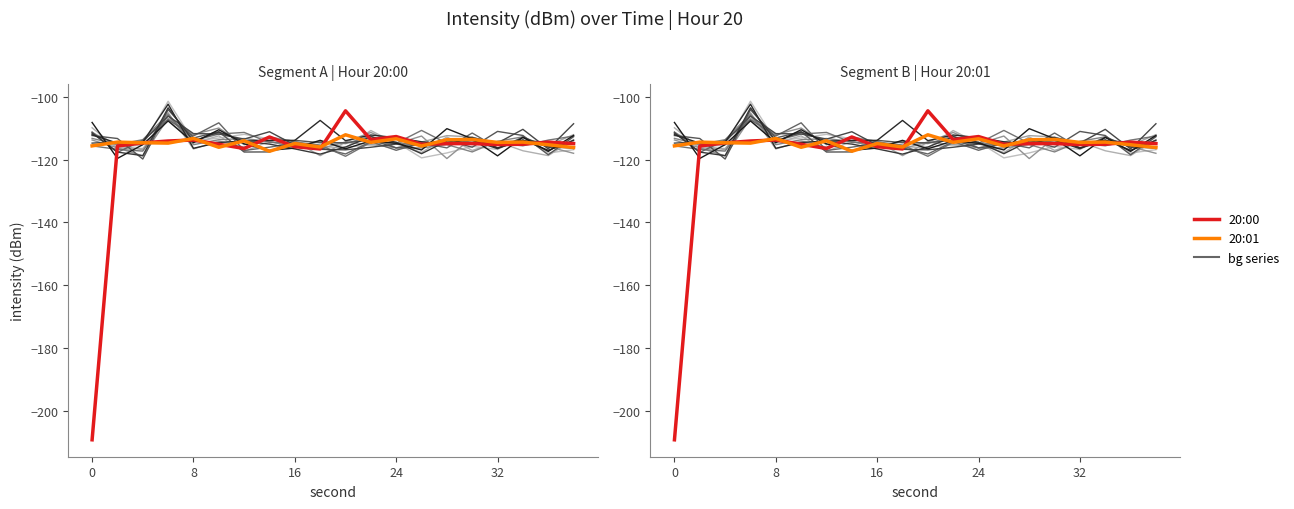

Which has a higher value, 8 or 30?

8